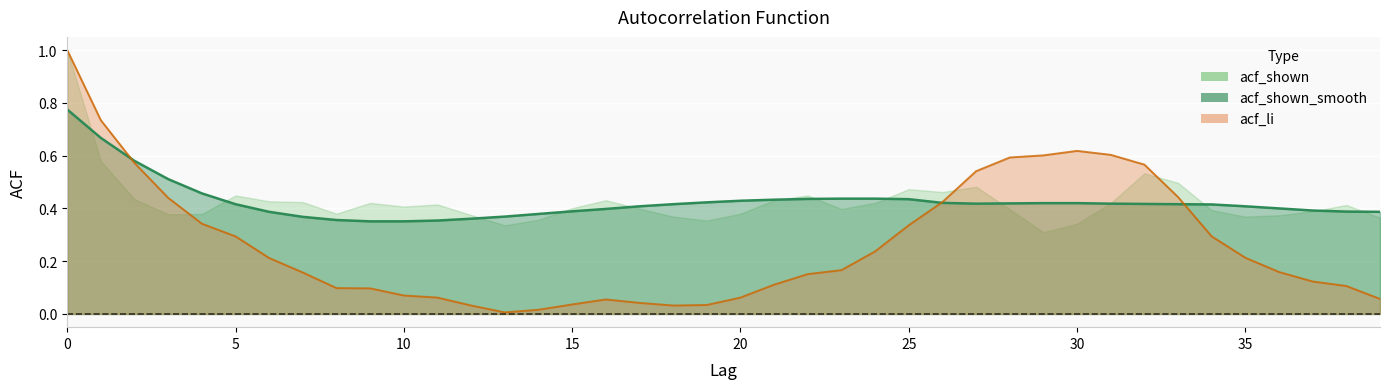

Which series changed the most between 31 and 37?

acf_li